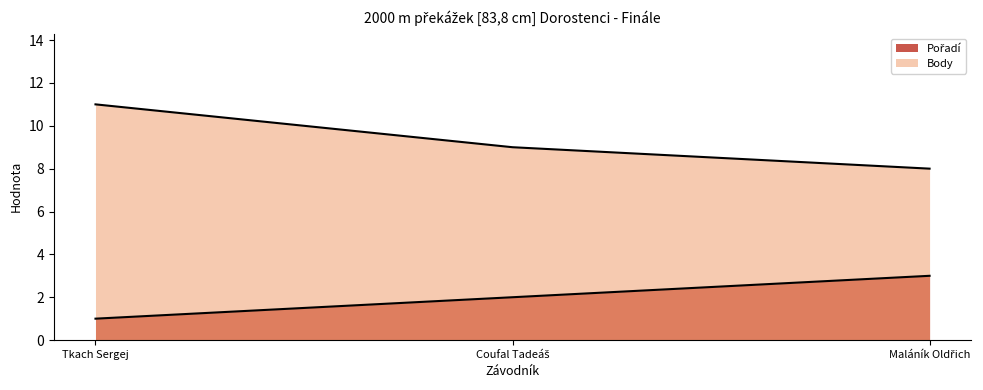

List the series in order of their peak value, highest first.

Body, Pořadí